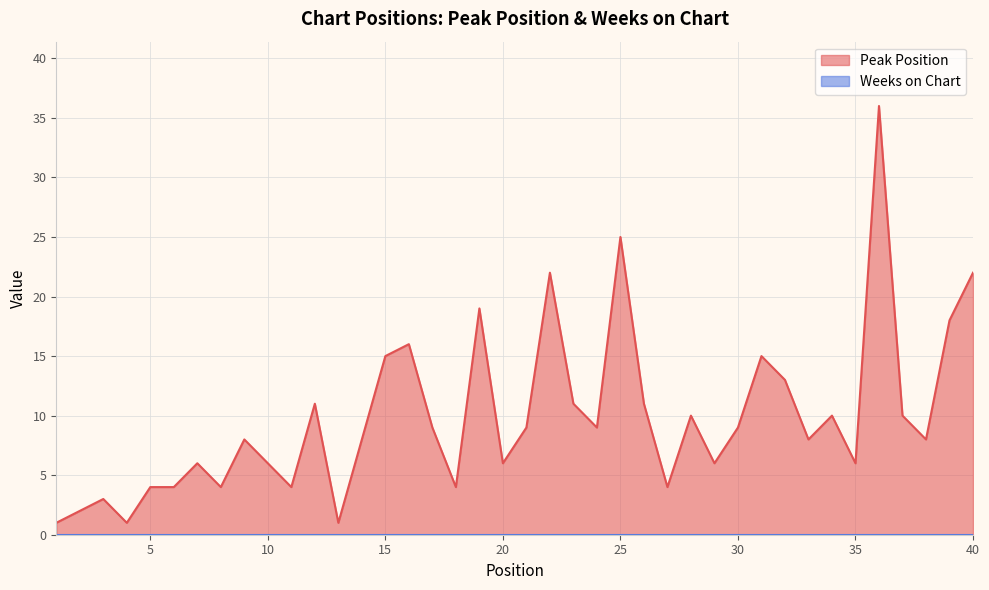

At which category does the data reach its first local valley?

4